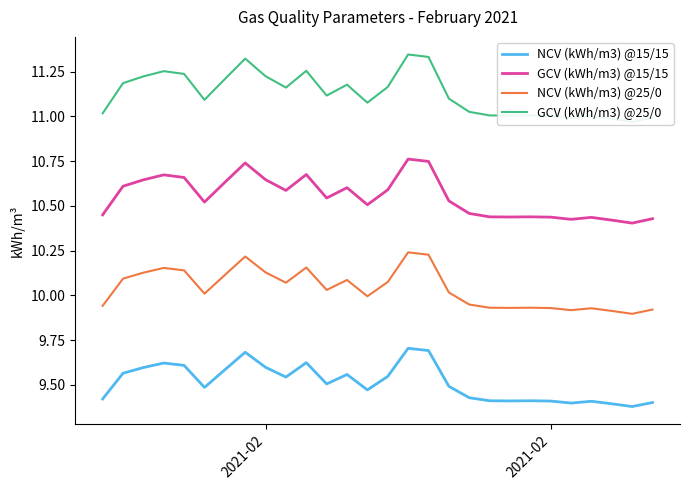

True or false: GCV (kWh/m3) @25/0 and GCV (kWh/m3) @15/15 cross at least once.

False